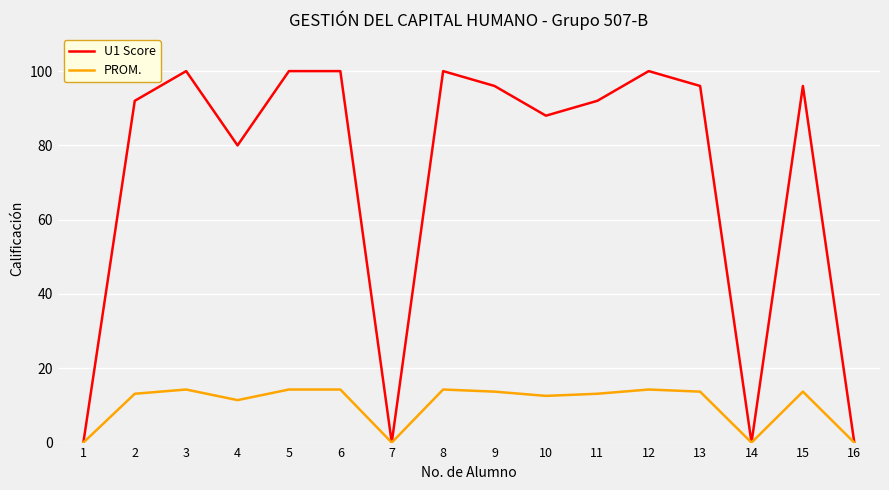

Is it true that U1 Score equals 142.0 at 12?

False